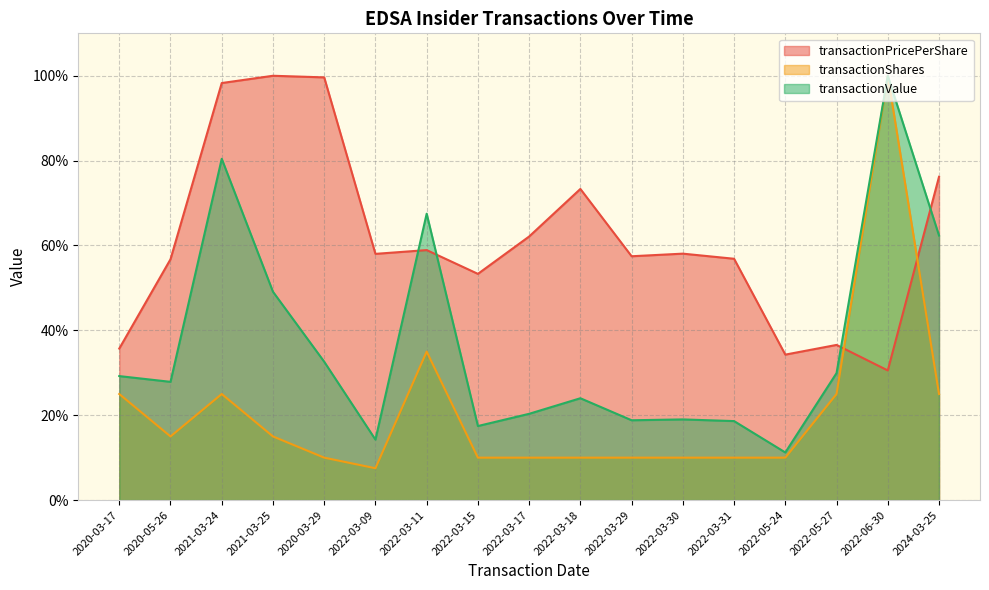

What is the sum of the transactionPricePerShare values at 2022-06-30 and 2022-03-31?

87.4